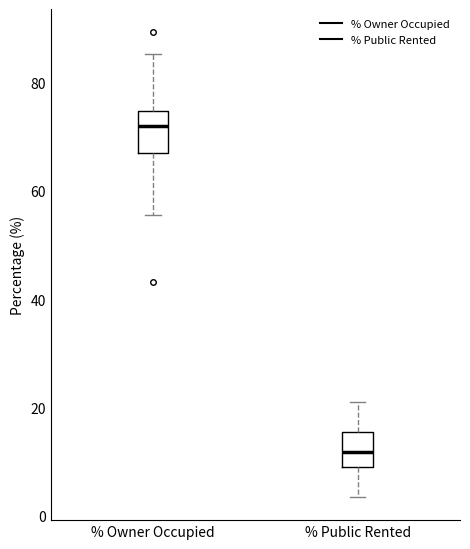

Which box has the highest median line?

% Owner Occupied